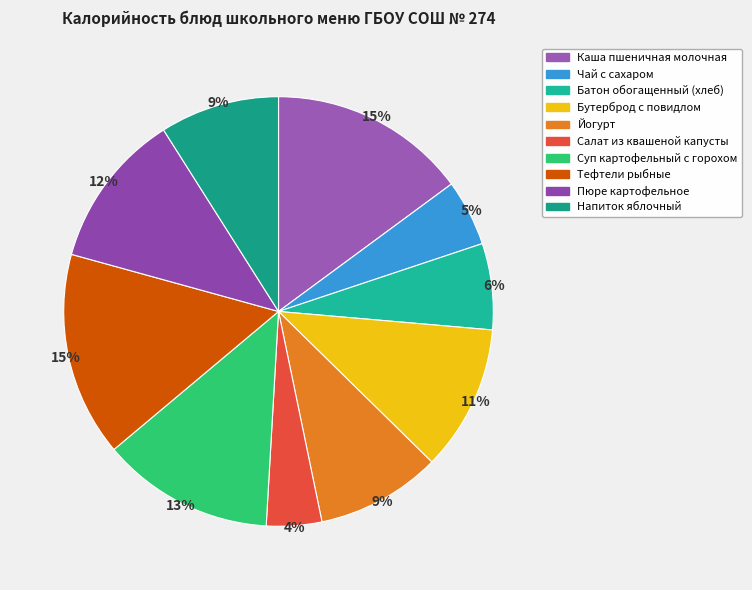

Rank the categories by value from lowest to highest.

Салат из квашеной капусты, Чай с сахаром, Батон обогащенный (хлеб), Напиток яблочный, Йогурт, Бутерброд с повидлом, Пюре картофельное, Суп картофельный с горохом, Каша пшеничная молочная, Тефтели рыбные